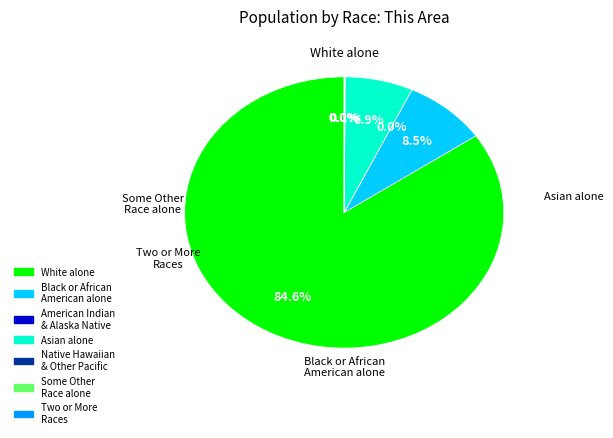

Is there a majority slice in this chart?

Yes